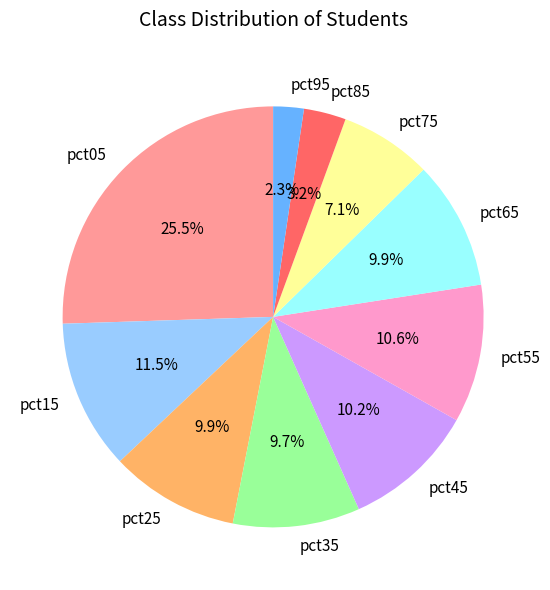

Combined, do pct45 and pct85 account for over 50%?

No